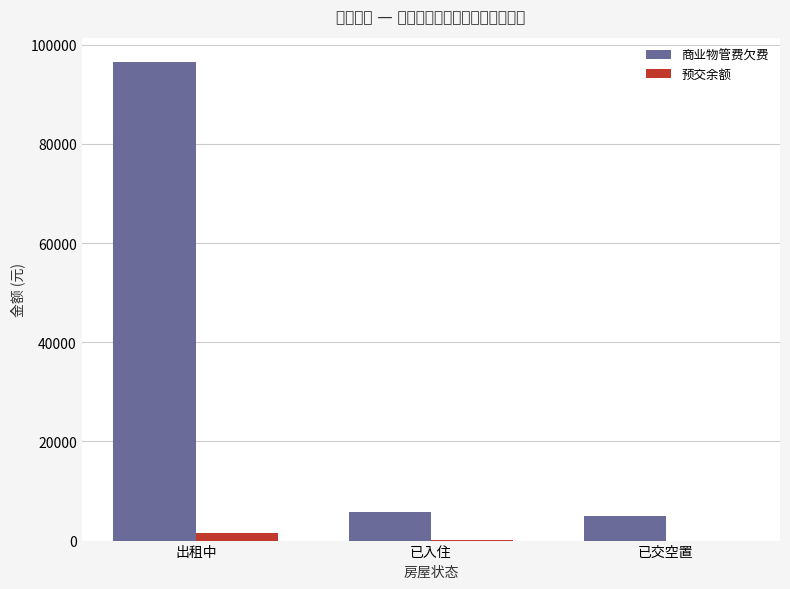

What is the value of the 预交余额 bar at the 2nd from the left?

196.2